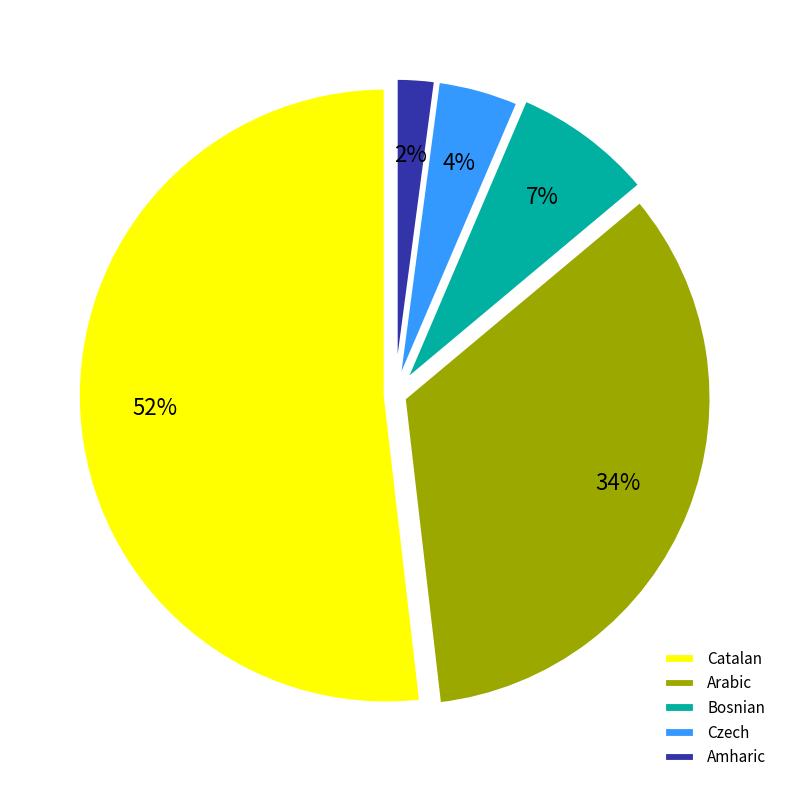

How many segments does this pie chart have?

5